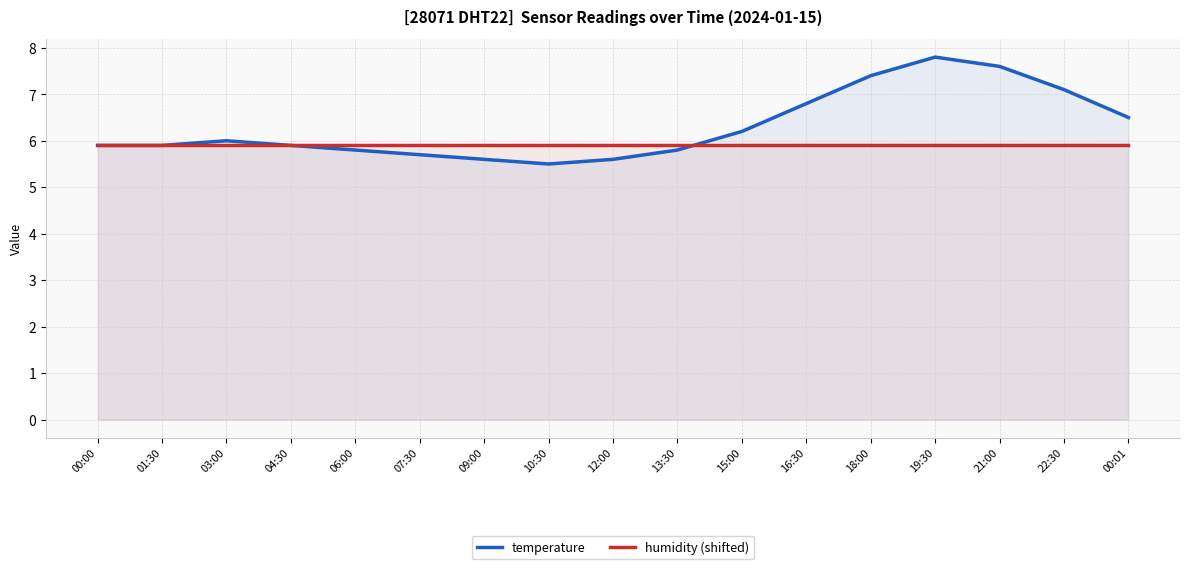

Between 00:01 and 06:00, which is larger?

00:01